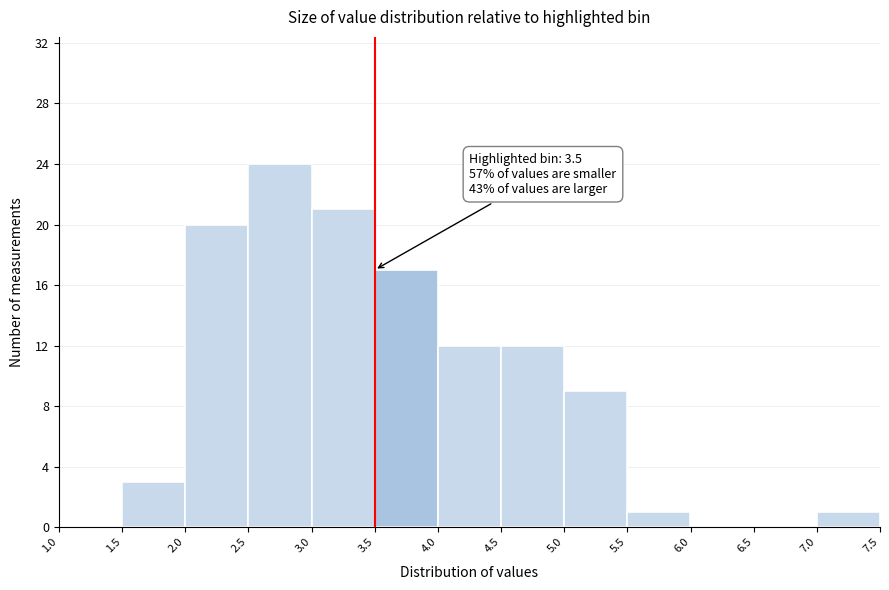

Which range on the x-axis has the tallest bar?

2.5 to 3.0